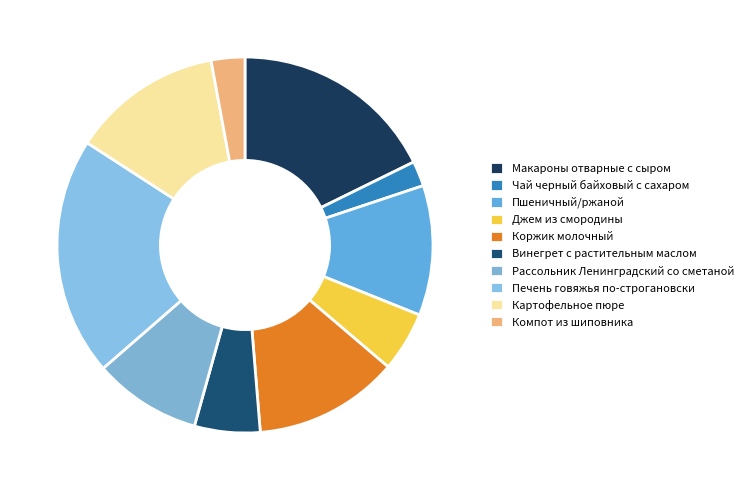

Is it true that Пшеничный/ржаной is 11% of the pie?

True